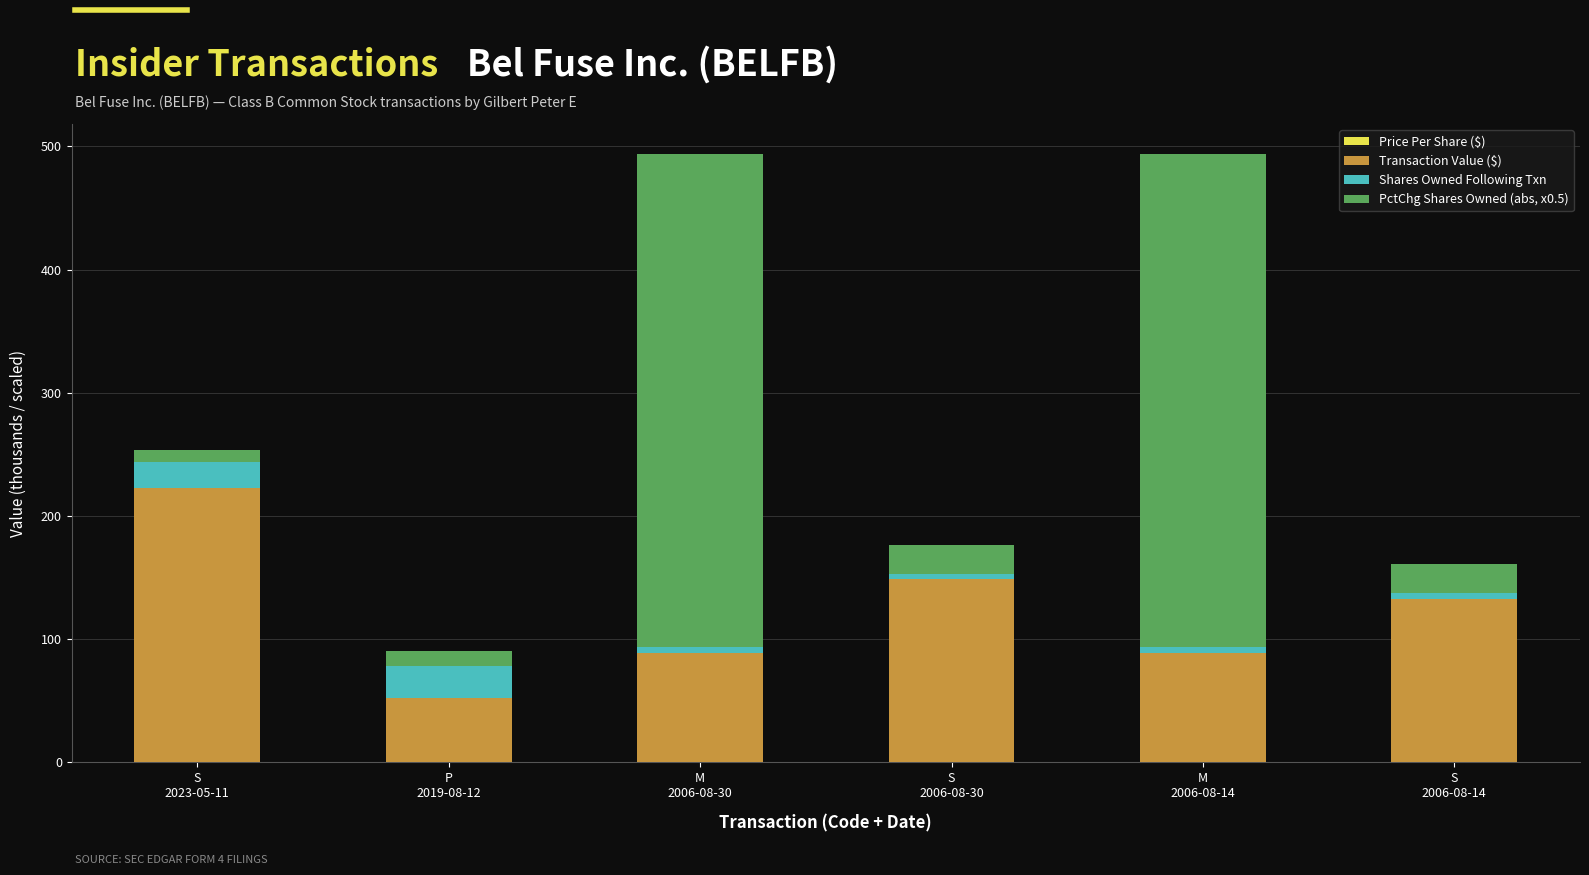

Count the number of data series in this chart.

4